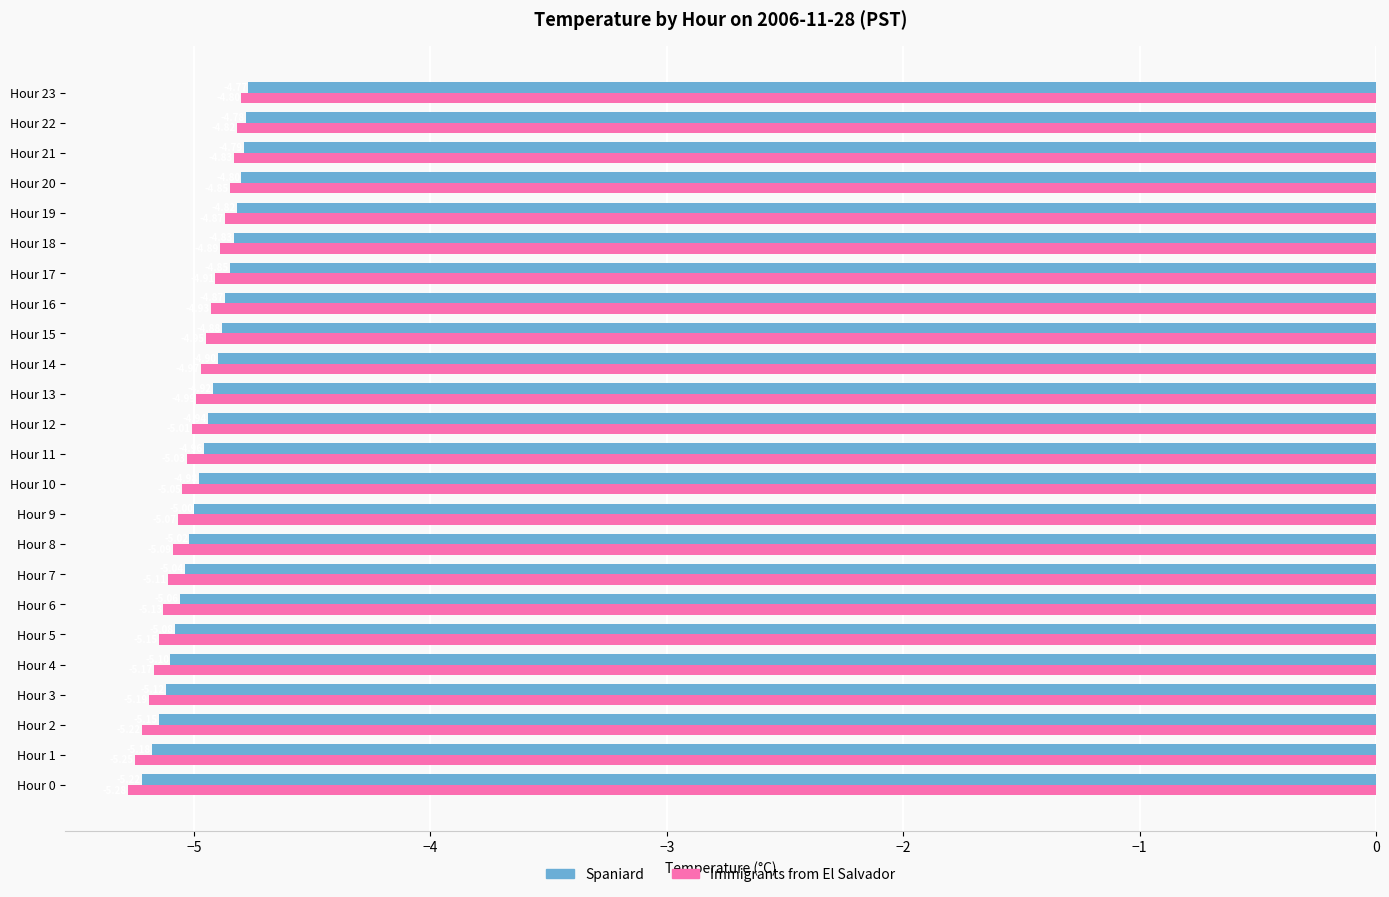

What is the difference between the Spaniard values at Hour 1 and Hour 22?

0.4